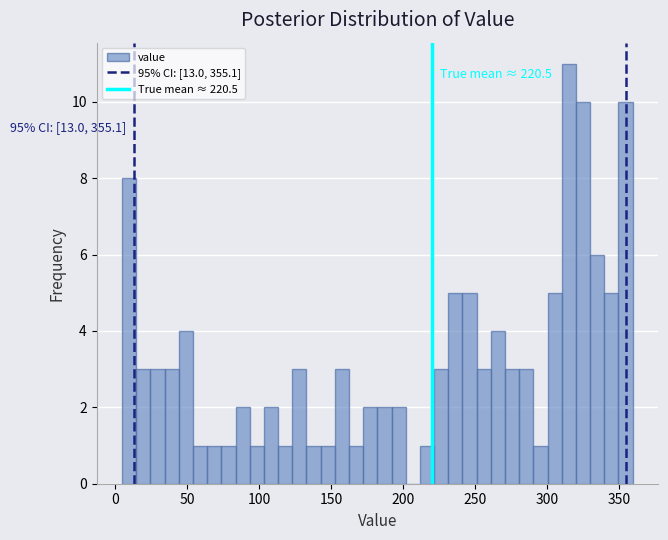

Read against the x-axis, roughly where is the centre of the tallest bar?

315